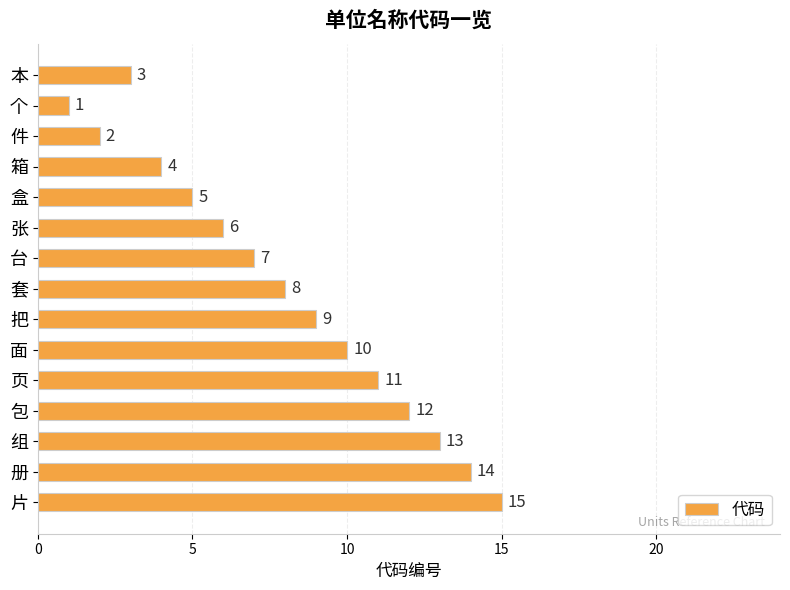

What is the label of the 6th bar from the bottom?

面